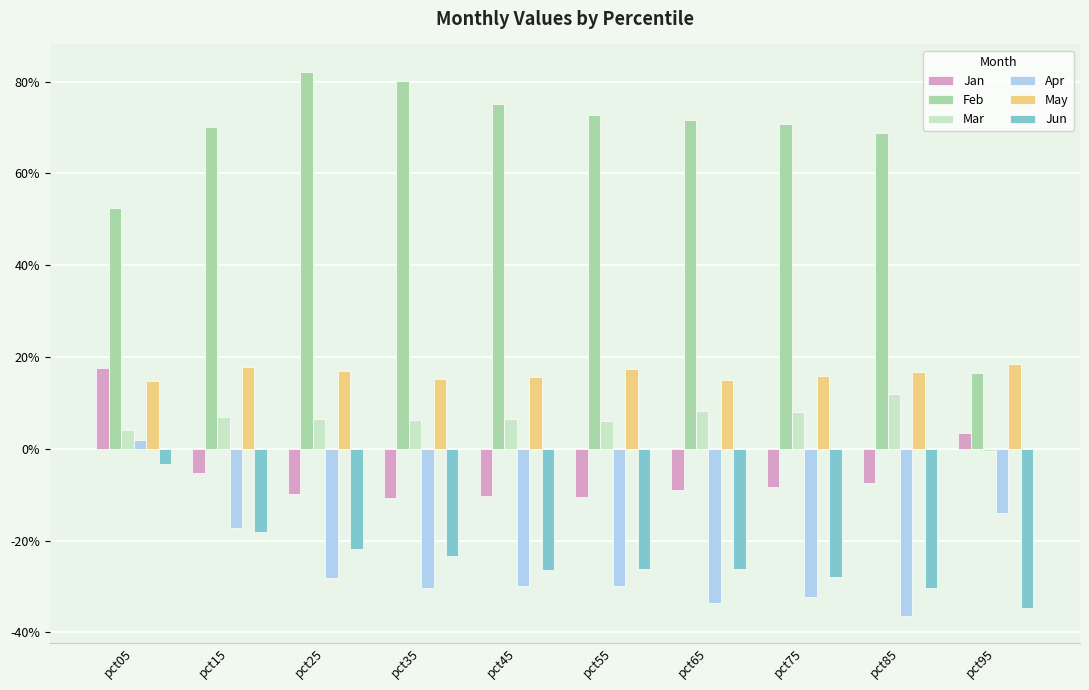

Is the value of Jan at pct65 greater than the value of Feb at pct75?

No